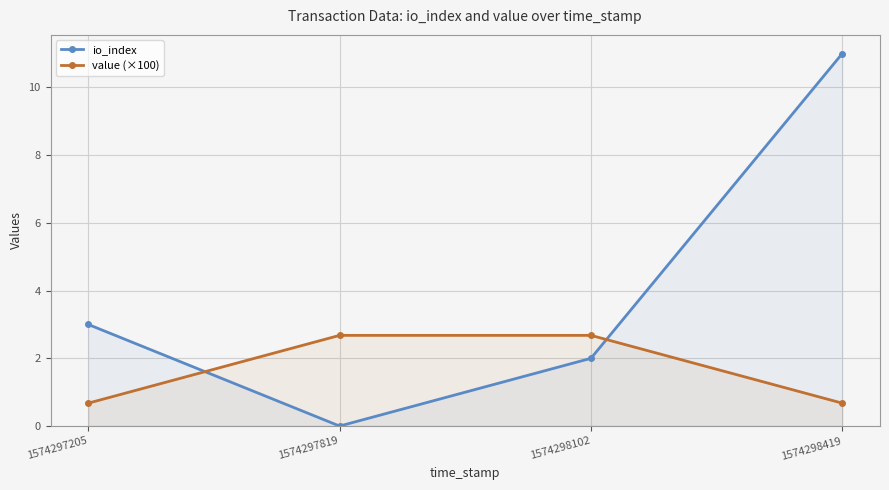

How many values in the value (×100) series exceed 2?

2